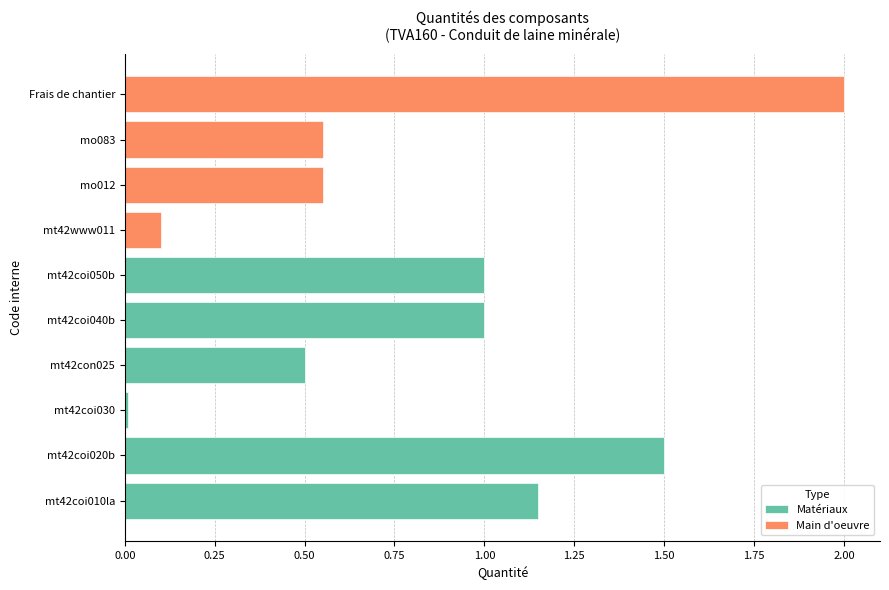

Which label corresponds to the smallest value in the chart?

mt42coi030